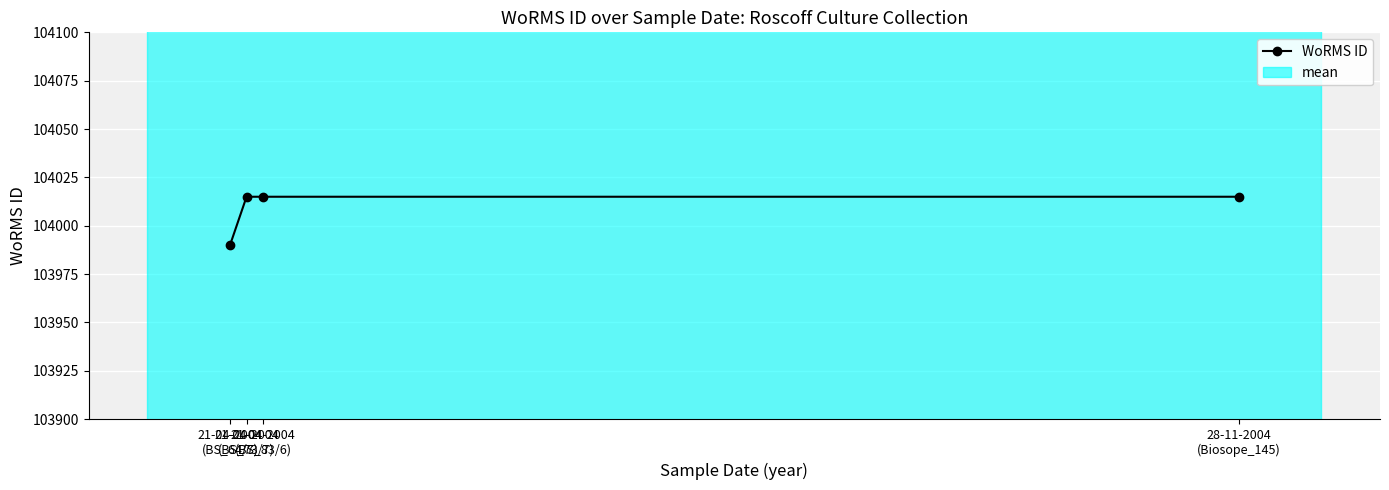

True or false: WoRMS ID has more than 2 interior local peaks.

False